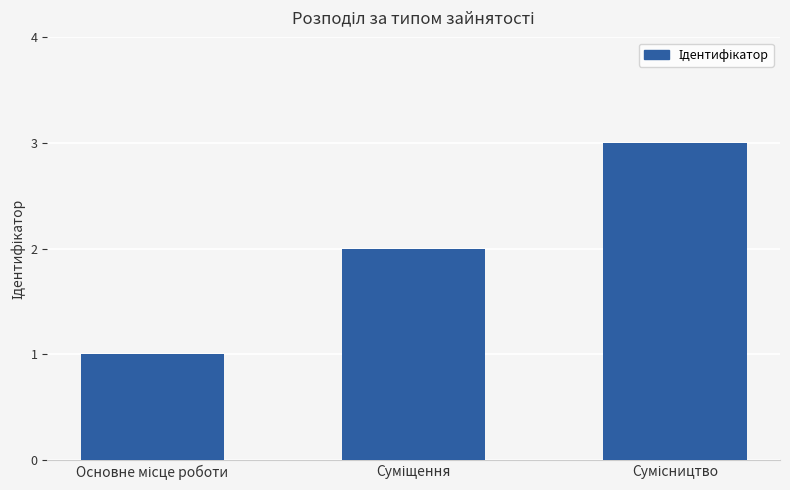

What is the maximum value shown in the chart?

3